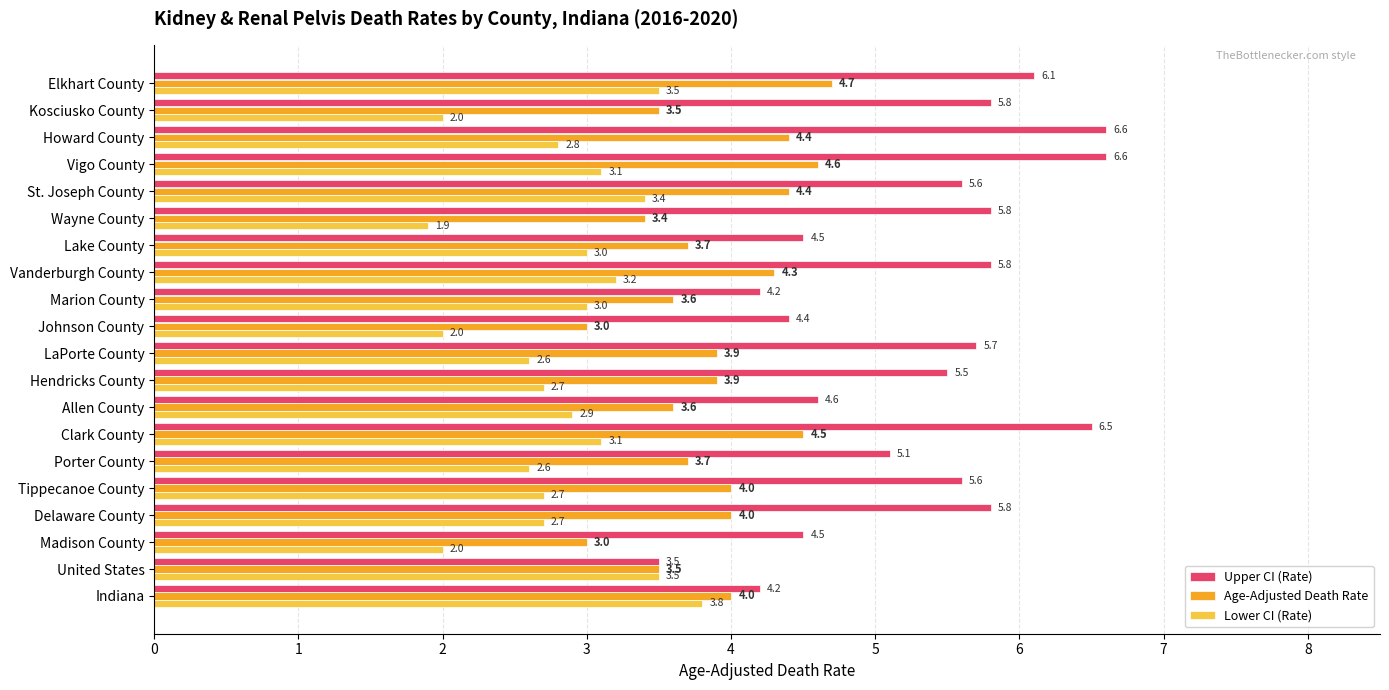

Where is Upper CI (Rate) nearest to the value 5?

Porter County